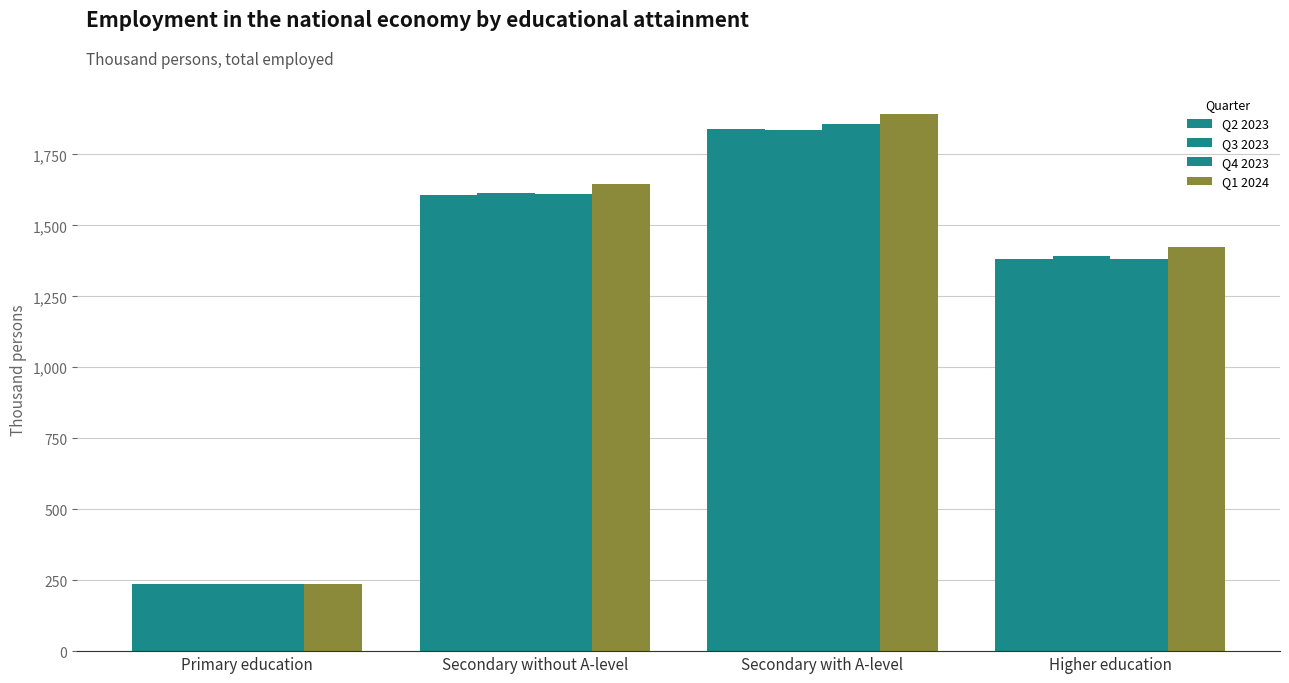

How many categories are shown in the chart?

4